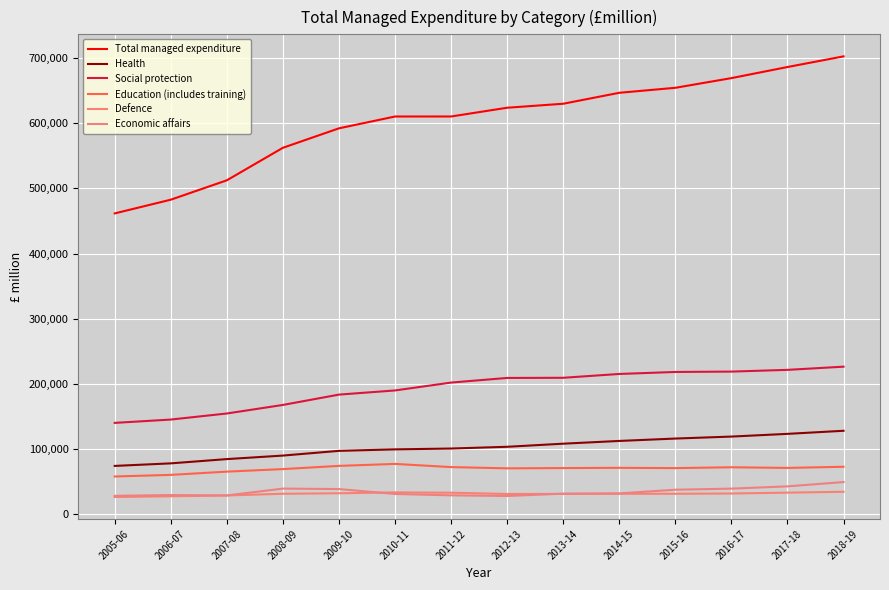

How many lines are shown in the chart?

6